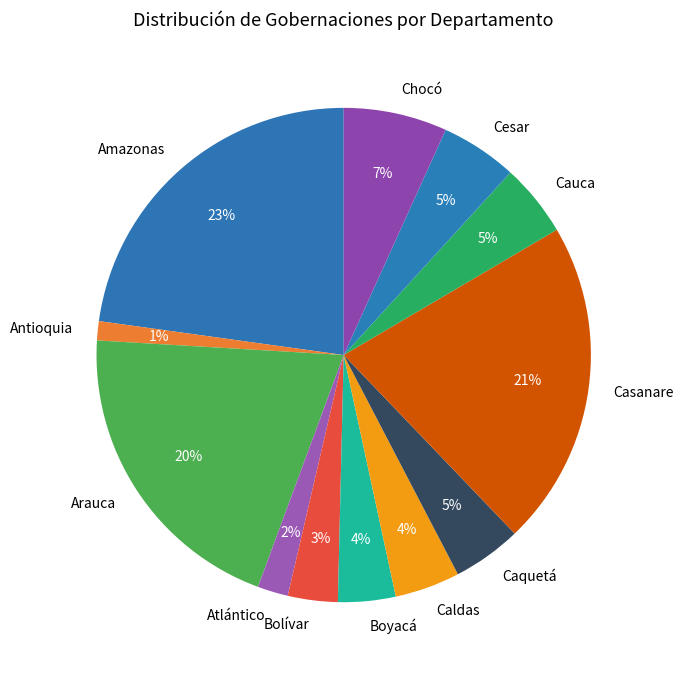

To the nearest percent, what is the average slice percentage?

8%